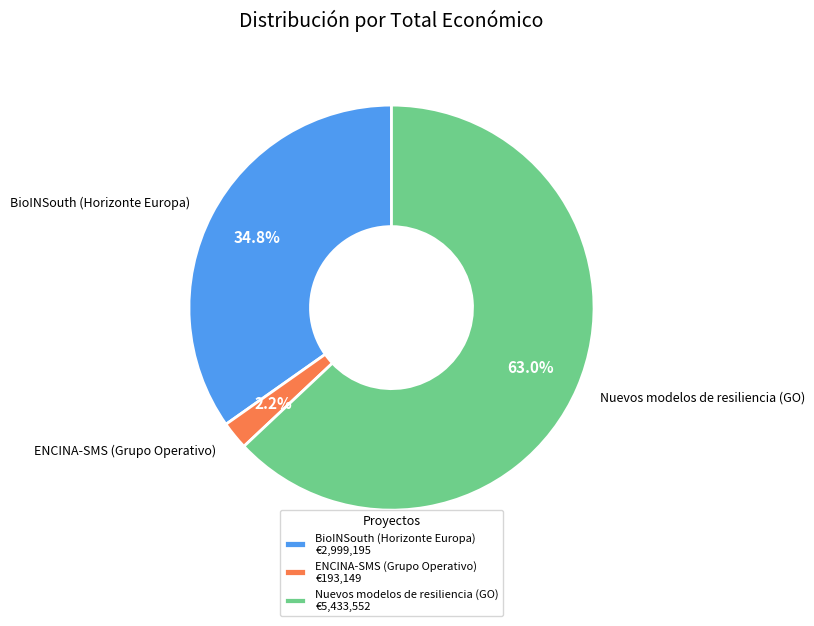

How many segments does this pie chart have?

3